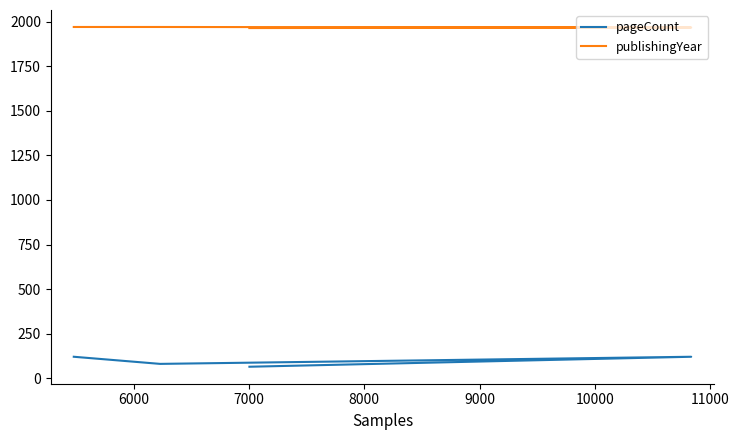

What is the greatest value displayed?

1971